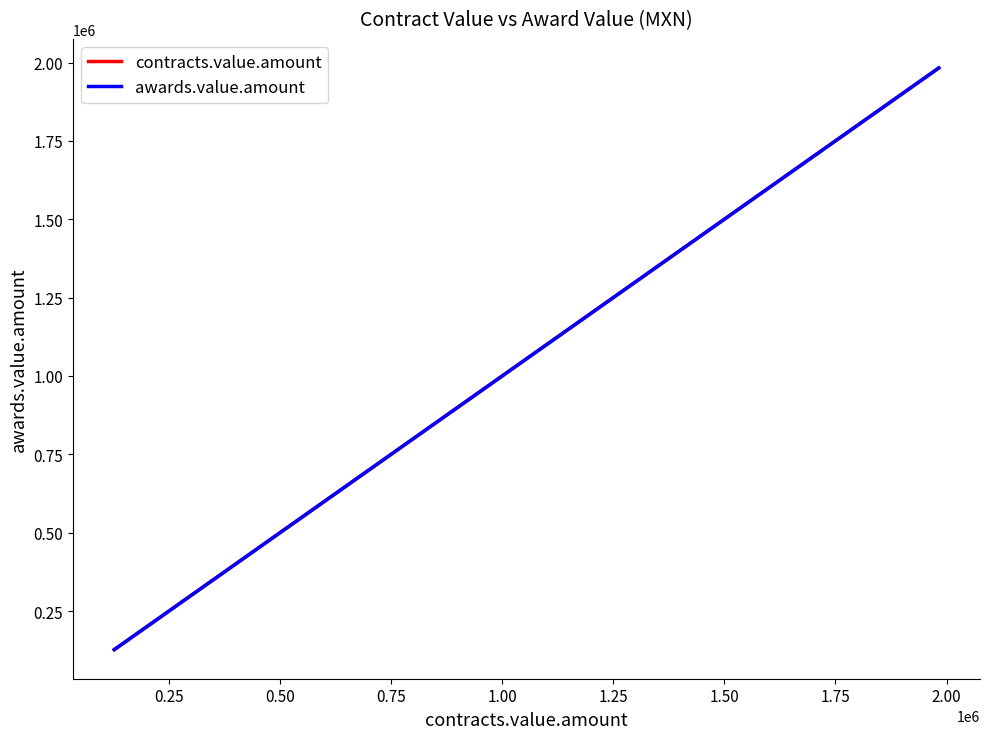

Reading right to left, transcribe all the data shown in this chart.

contracts.value.amount: 1982554.3	830037.6	830037.6	714000.0	643968.0	622596.0	577016.3	541000.0	451854.1	431034.5	355729.4	289782.4	289782.4	261066.0	237069.0	172574.4	172413.8	140600.0	140600.0	126919.8
awards.value.amount: 1982554.3	830037.6	830037.6	714000.0	643968.0	622596.0	577016.3	541000.0	451854.1	431034.5	355729.4	289782.4	289782.4	261066.0	237069.0	172574.4	172413.8	140600.0	140600.0	126919.8